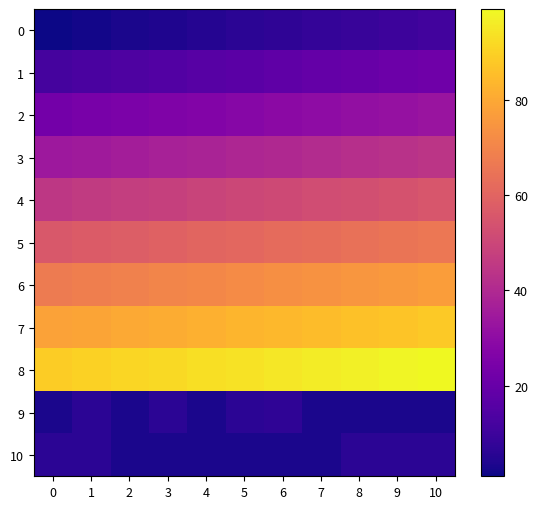

Reading left to right, list all the values displayed in this chart.

0: 0=1	1=2	2=3	3=4	4=5	5=6	6=7	7=8	8=9	9=10	10=11
1: 0=12	1=13	2=14	3=15	4=16	5=17	6=18	7=19	8=20	9=21	10=22
2: 0=23	1=24	2=25	3=26	4=27	5=28	6=29	7=30	8=31	9=32	10=33
3: 0=34	1=35	2=36	3=37	4=38	5=39	6=40	7=41	8=42	9=43	10=44
4: 0=45	1=46	2=47	3=48	4=49	5=50	6=51	7=52	8=53	9=54	10=55
5: 0=56	1=57	2=58	3=59	4=60	5=61	6=62	7=63	8=64	9=65	10=66
6: 0=67	1=68	2=69	3=70	4=71	5=72	6=73	7=74	8=75	9=76	10=77
7: 0=78	1=79	2=80	3=81	4=82	5=83	6=84	7=85	8=86	9=87	10=88
8: 0=89	1=90	2=91	3=92	4=93	5=94	6=95	7=96	8=97	9=98	10=99
9: 0=3	1=6	2=3	3=6	4=3	5=6	6=7	7=3	8=3	9=3	10=3
10: 0=6	1=6	2=3	3=3	4=3	5=3	6=3	7=3	8=6	9=6	10=6